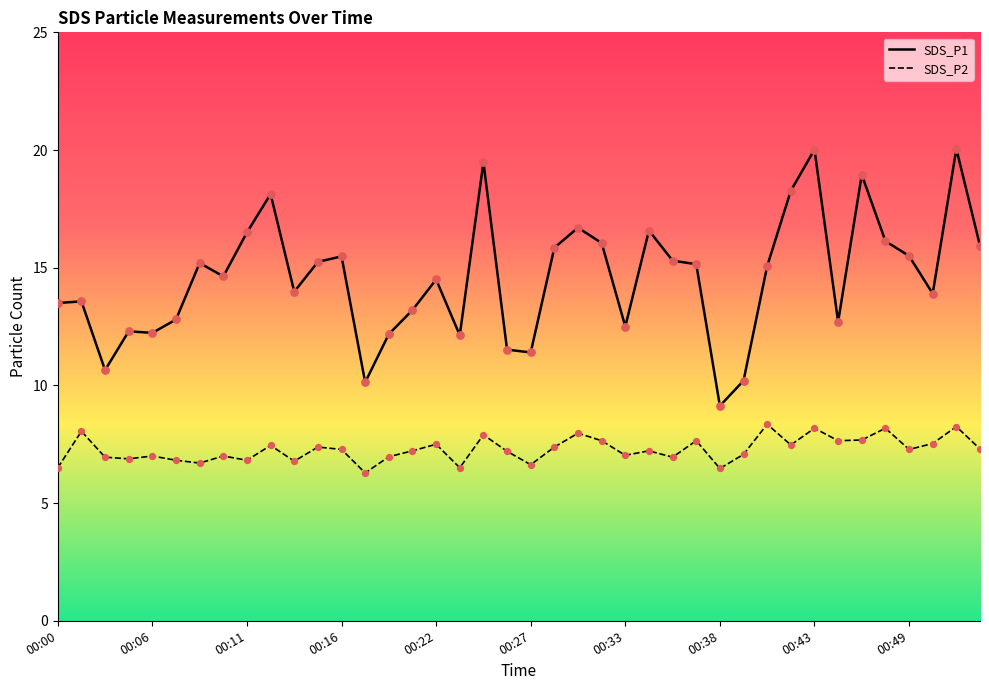

Which series has the largest range (max minus min)?

SDS_P1